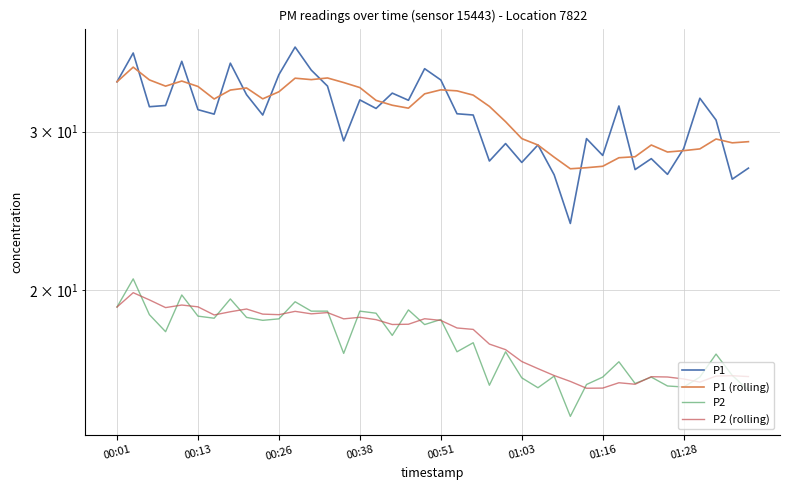

What is the value of the P1 point at the 31st from the left?

28.2